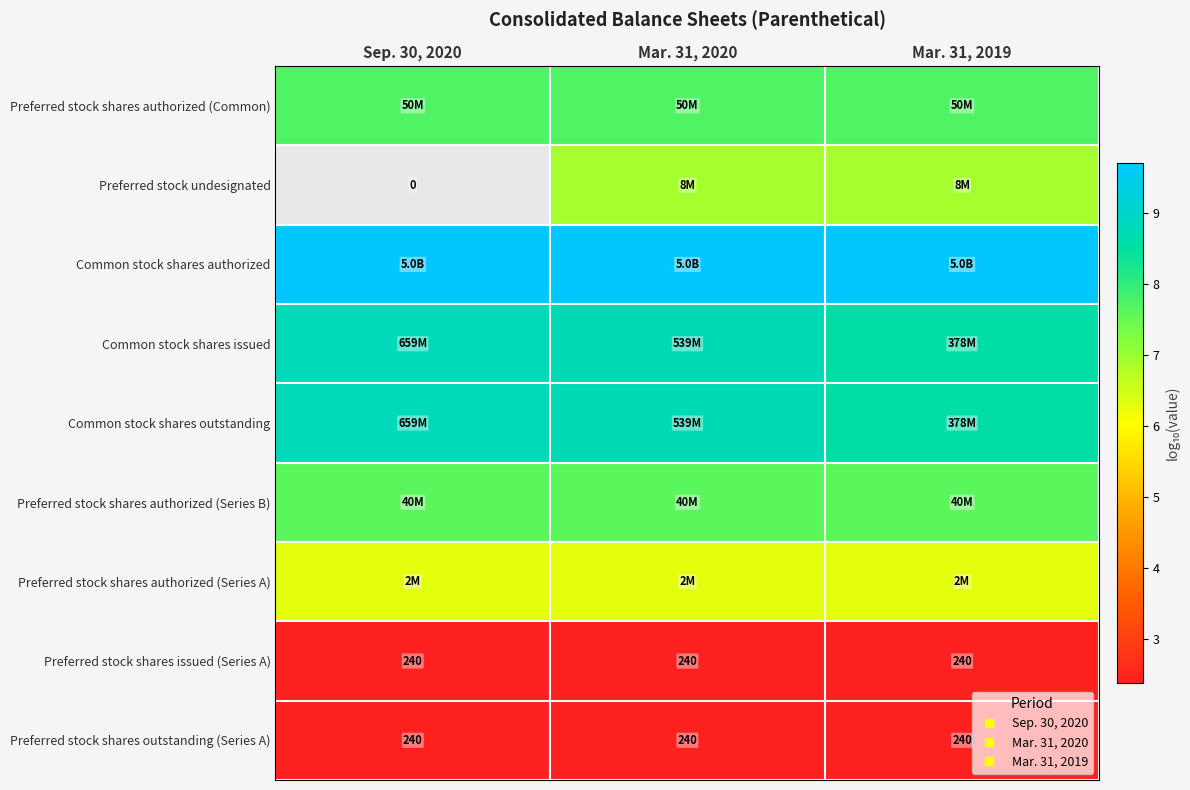

Which series changed the most between Sep. 30, 2020 and Mar. 31, 2020?

Common stock shares issued